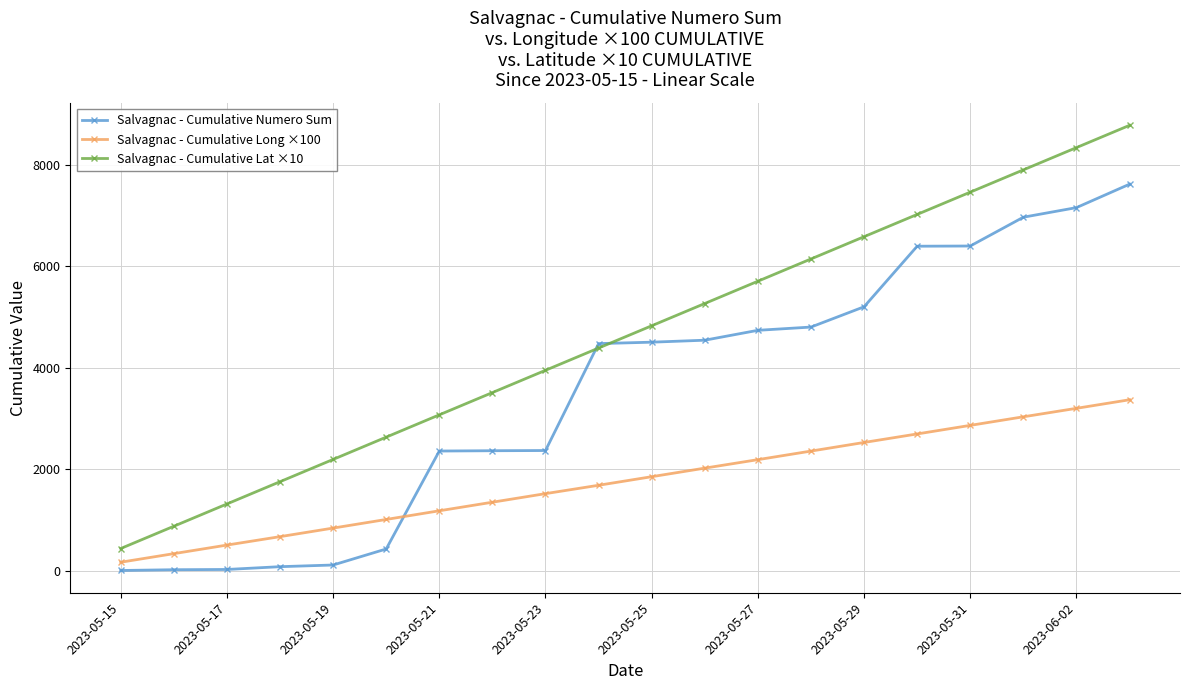

What is the value of the Salvagnac - Cumulative Long ×100 point at the 12th from the left?

2024.0